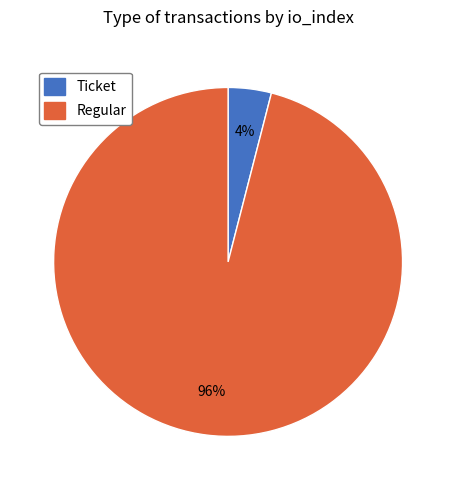

Rank the categories by value from highest to lowest.

Regular, Ticket